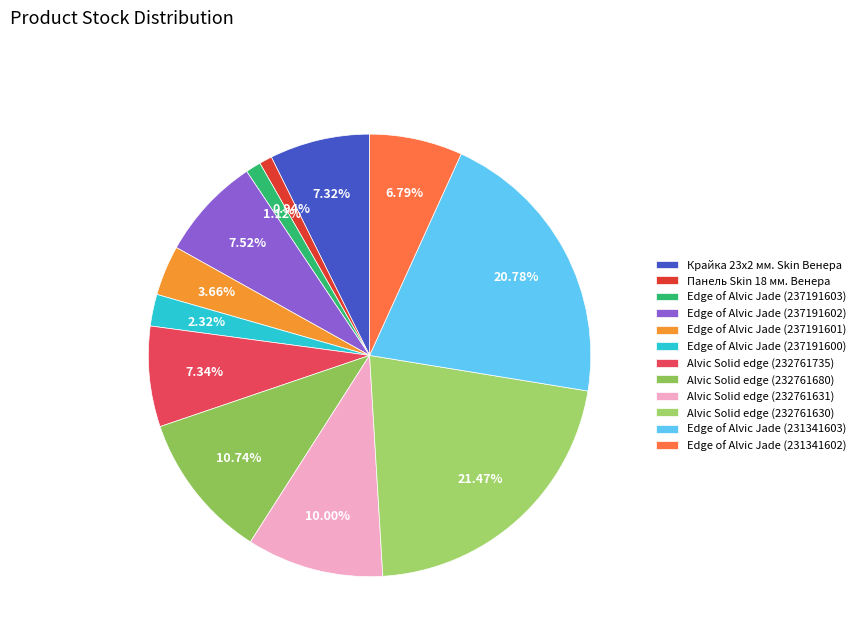

To the nearest percent, what portion does Edge of Alvic Jade (237191602) represent?

8%